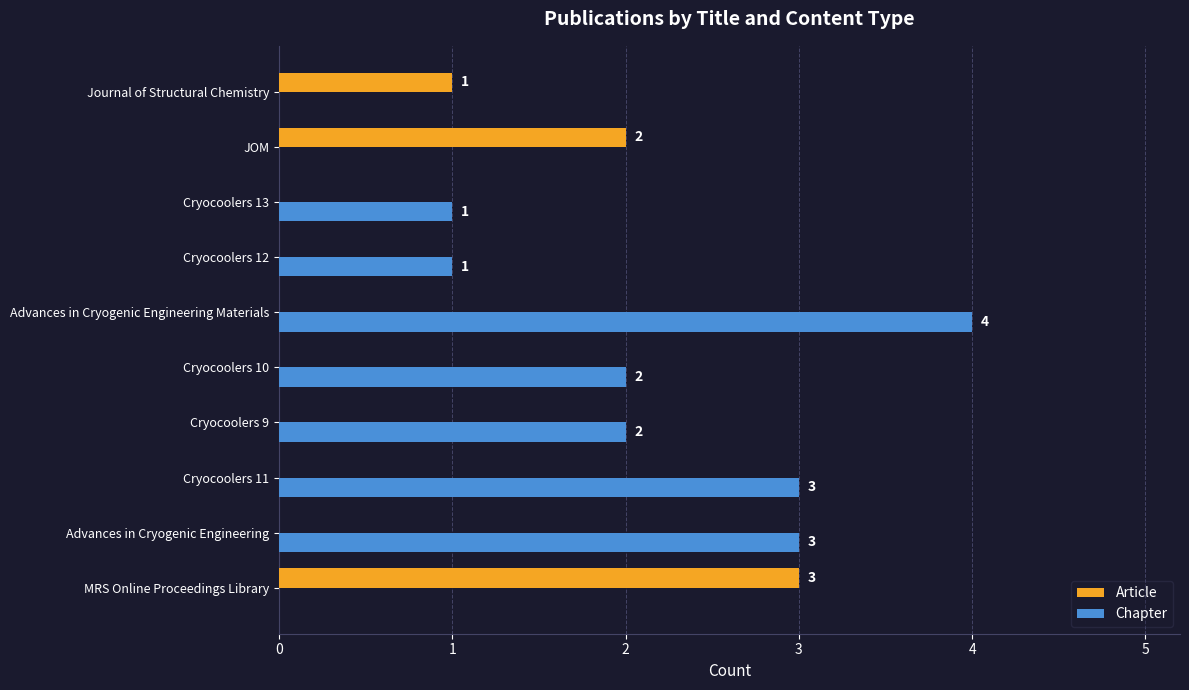

What are all the series names shown in the legend?

Article, Chapter